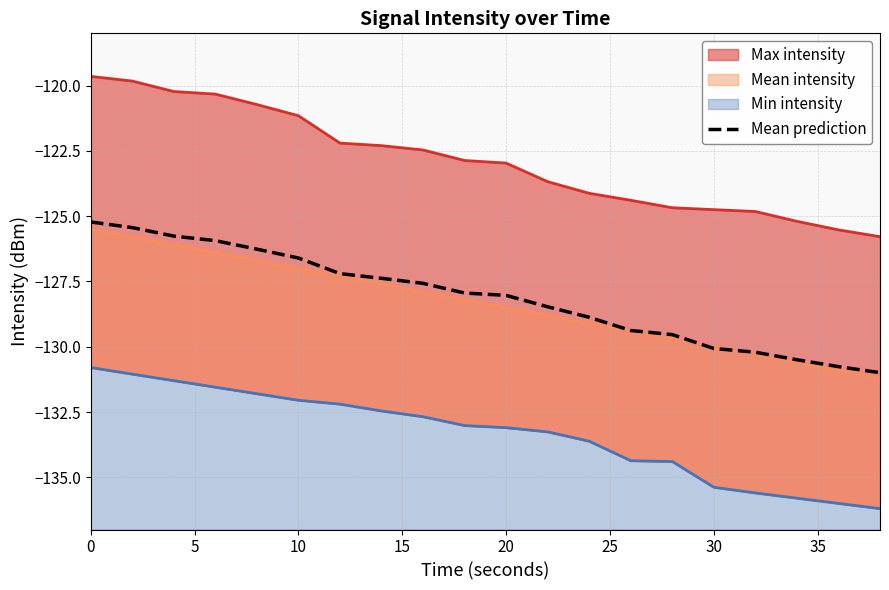

What is the maximum value for Mean prediction?

-125.2